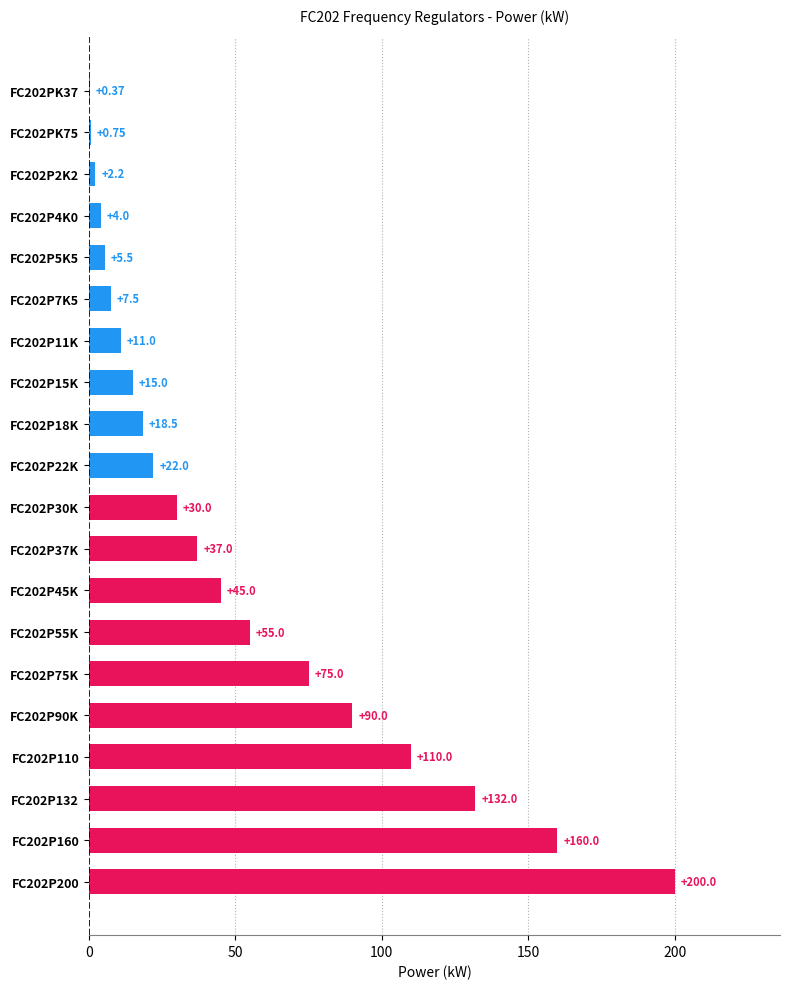

Between FC202P132 and FC202P30K, which is larger?

FC202P132